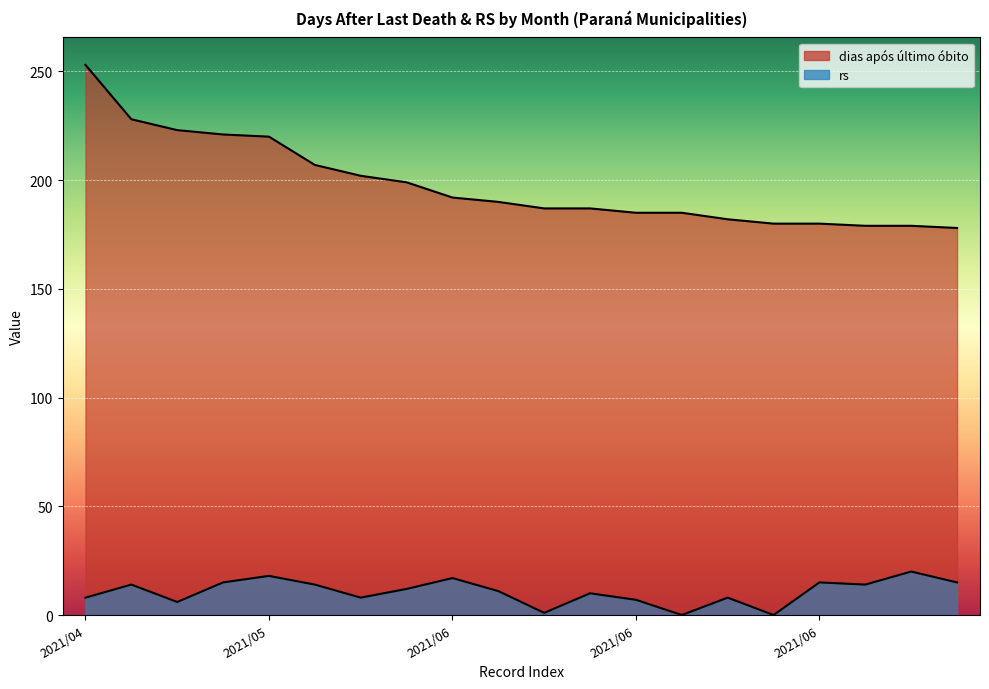

At which label is rs closest to 10?

2021/06